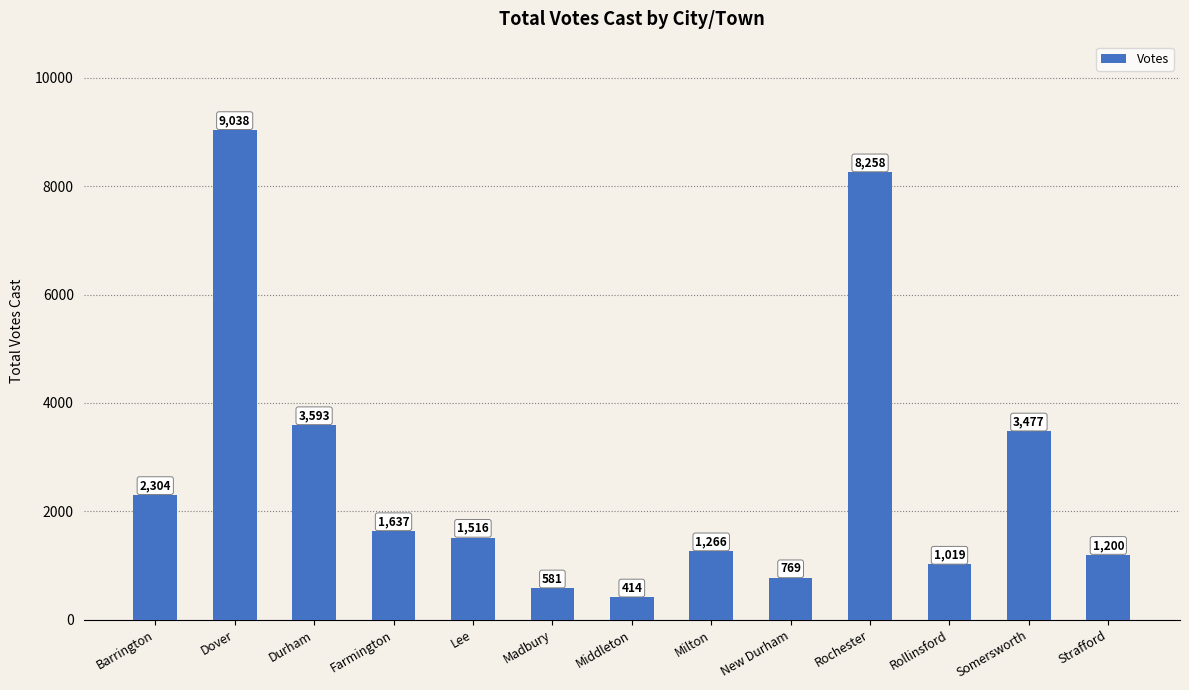

Count the number of data series in this chart.

1